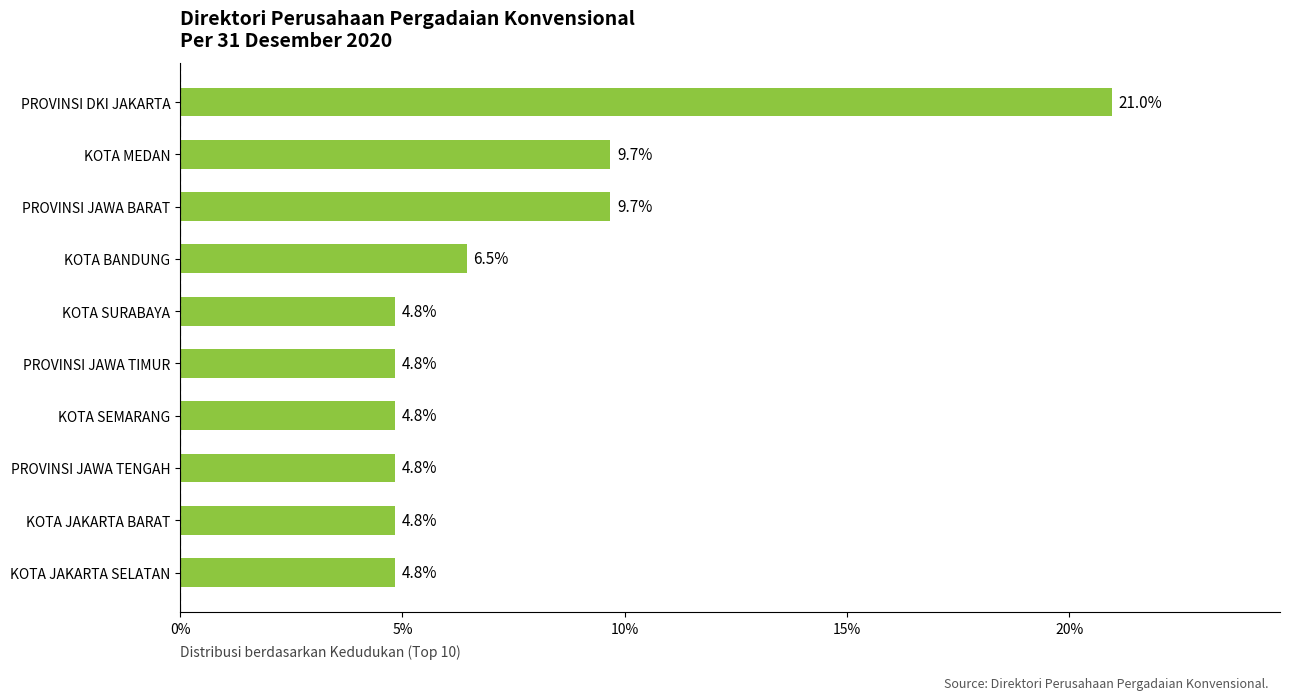

How many categories are shown in the chart?

10